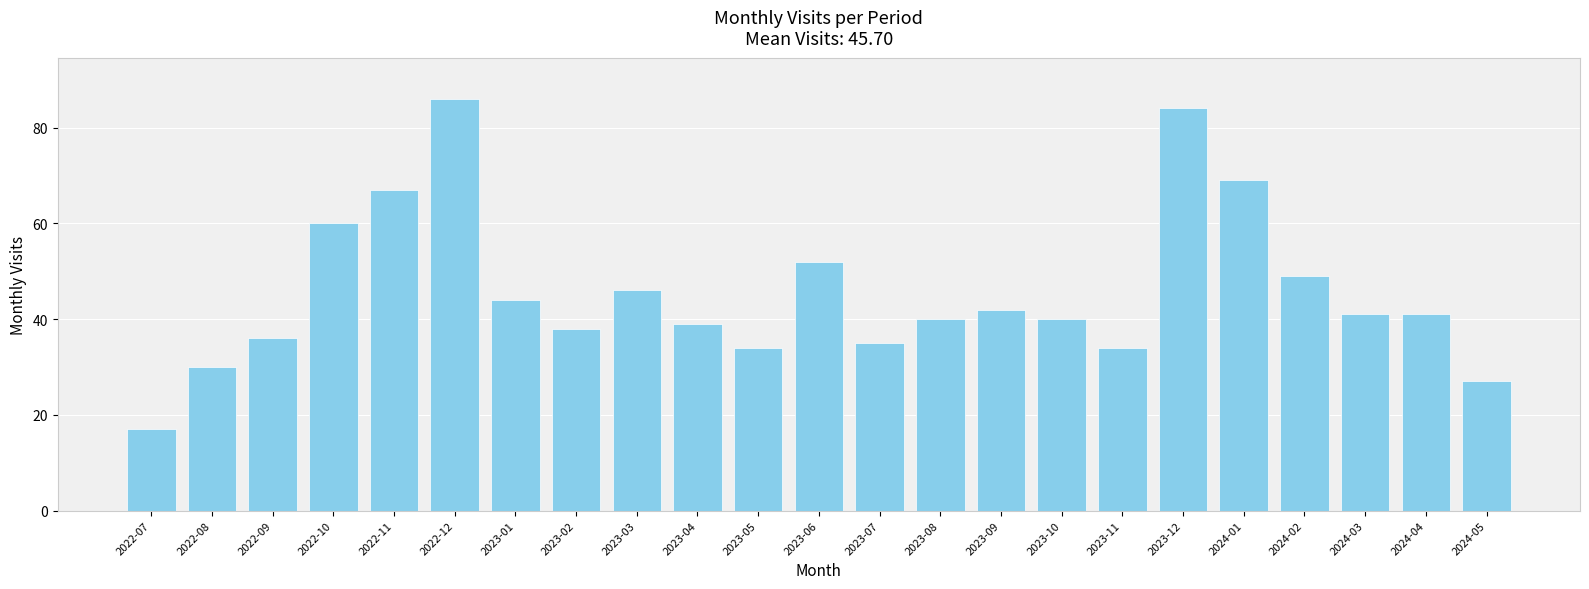

What is the minimum value shown in the chart?

17